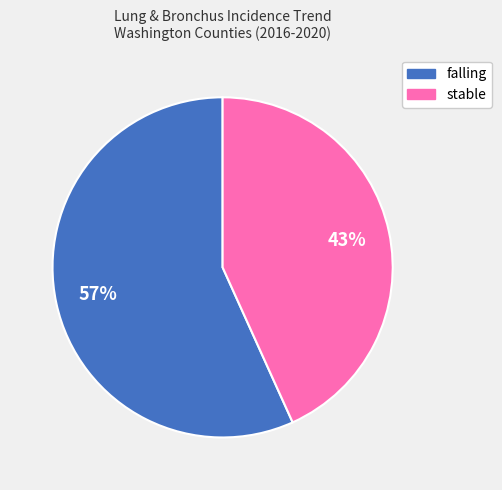

To the nearest percent, what is the combined percentage of stable and falling?

100%